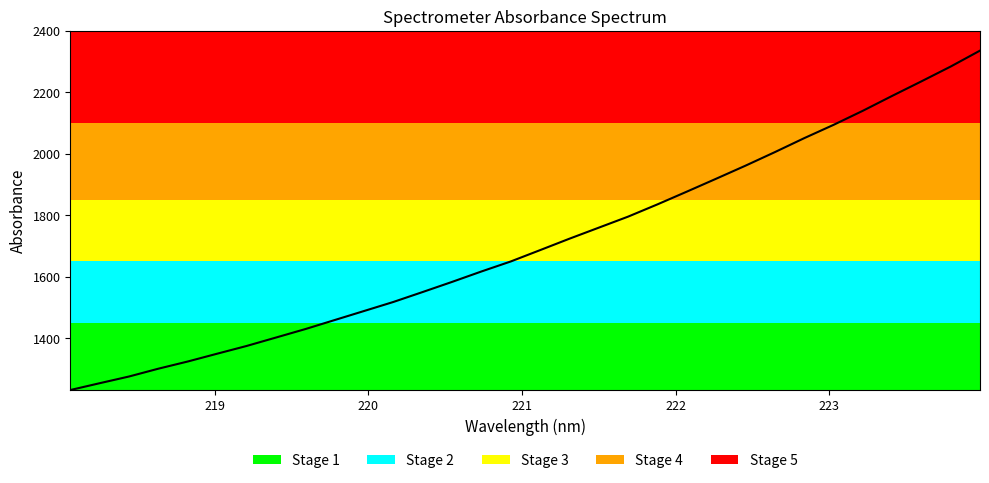

Count the number of values greater than 1686.

16